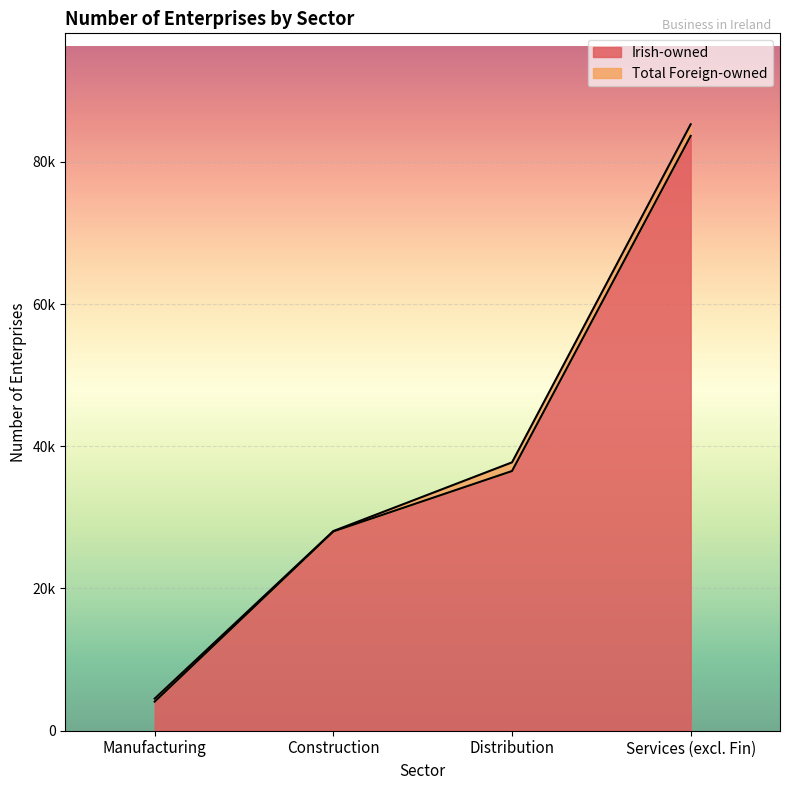

Where is the data nearest to the value 43868?

Distribution